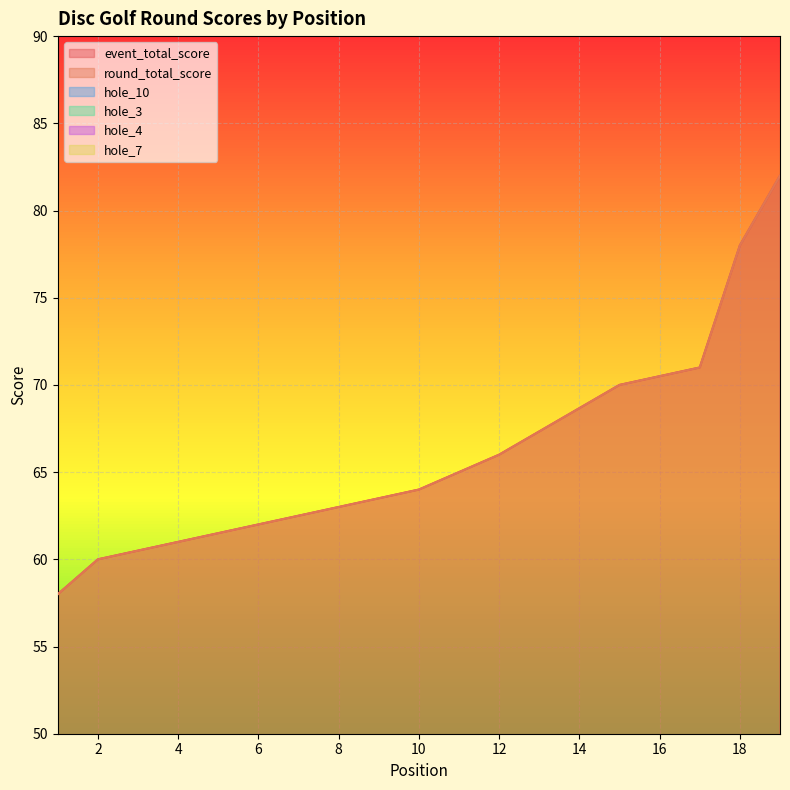

Reading right to left, what are all the values shown in this chart?

event_total_score: 82	78	71	70	70	66	66	66	65	64	63	63	62	62	61	61	60	60	58
round_total_score: 82	78	71	70	70	66	66	66	65	64	63	63	62	62	61	61	60	60	58
hole_10: 6	7	7	5	5	3	4	4	5	6	4	4	5	4	4	4	4	4	4
hole_3: 4	3	3	2	3	3	4	3	3	3	4	2	3	3	4	4	3	5	3
hole_4: 4	4	3	5	3	5	4	3	3	3	3	3	3	5	4	2	2	4	3
hole_7: 5	4	5	3	5	3	4	3	3	3	3	3	4	3	3	6	3	3	3